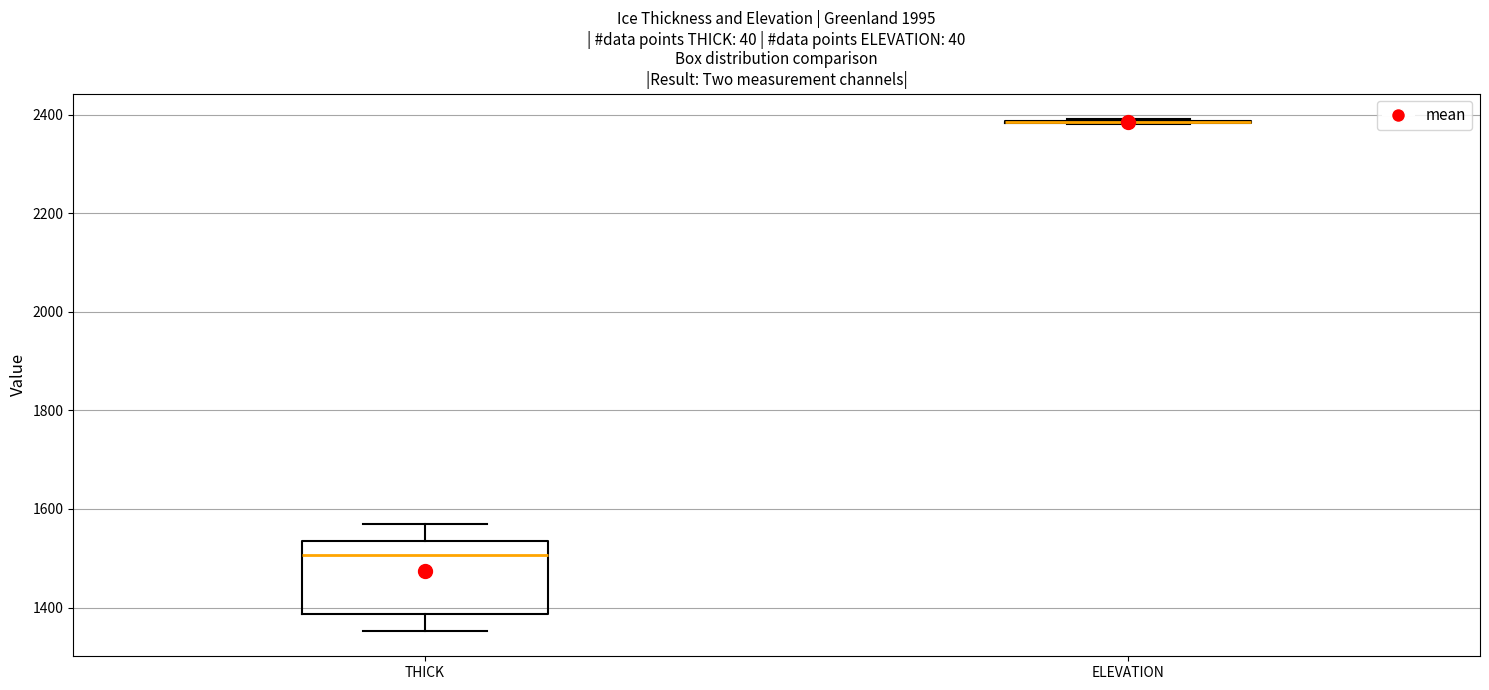

Reading left to right, read every box against the y-axis: the position of its median line, the range the box covers, and the ends of its whiskers. The values are not printed on the chart, so give them approximately, as read against the axis.

THICK: median 1500, box 1380 to 1540, whiskers 1360 to 1560
ELEVATION: box collapsed to a line at 2380, whiskers 2380 to 2400